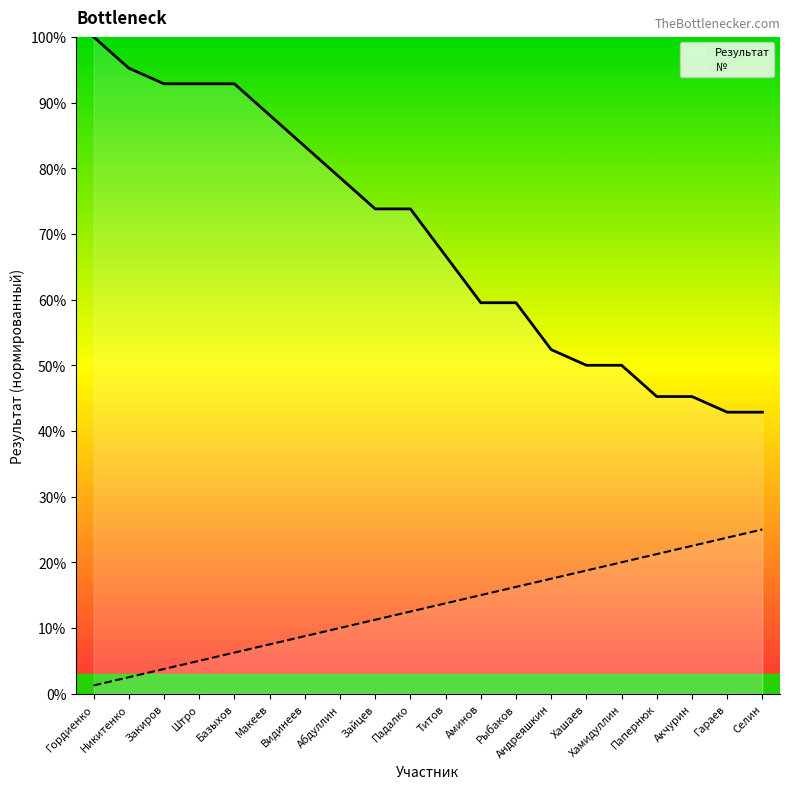

What is the difference between the highest and lowest values at Андреяшкин?

34.9